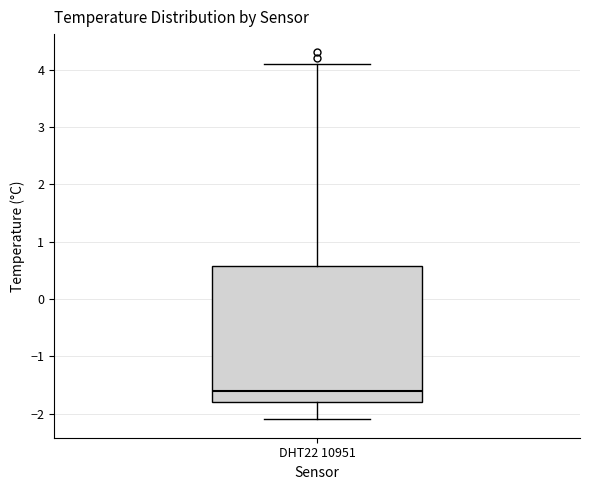

Where does the upper whisker of the box for DHT22 10951 end on the y-axis? The values are not printed on the chart, so give them approximately, as read against the axis.

4.1